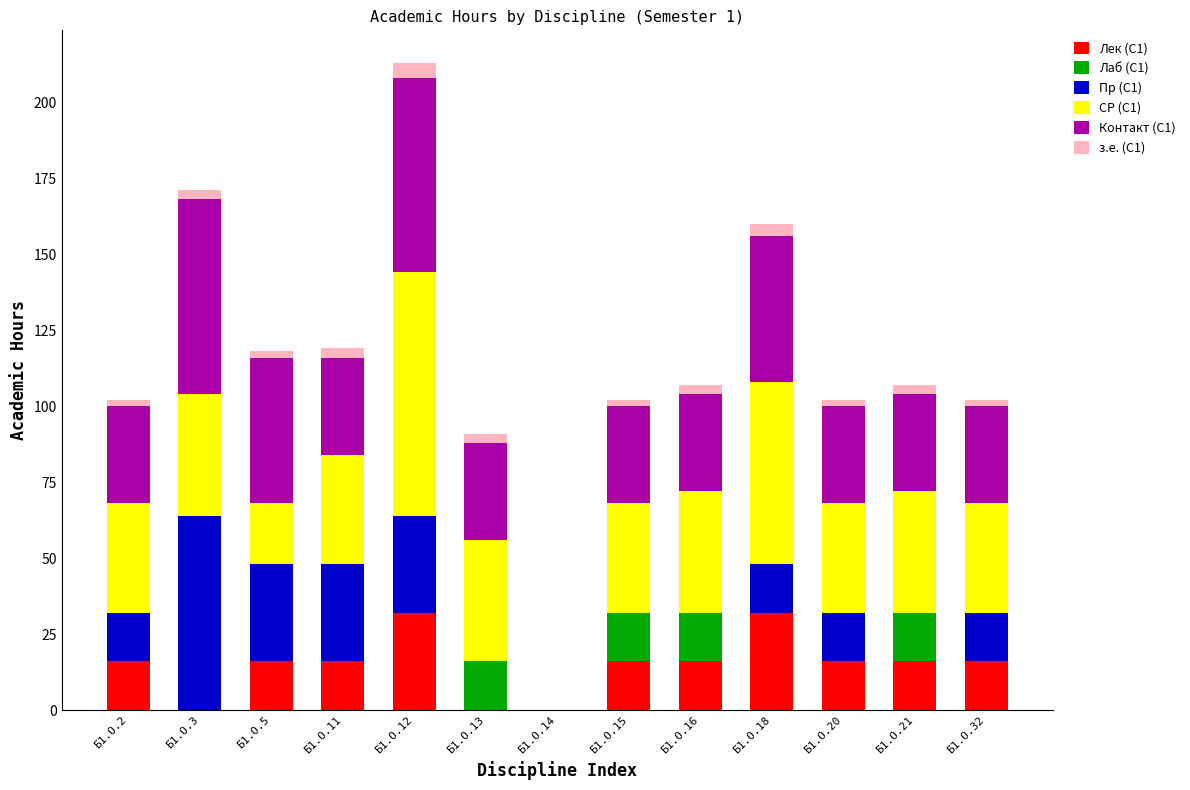

What are all the series names shown in the legend?

Лек (С1), Лаб (С1), Пр (С1), СР (С1), Контакт (С1), з.е. (С1)